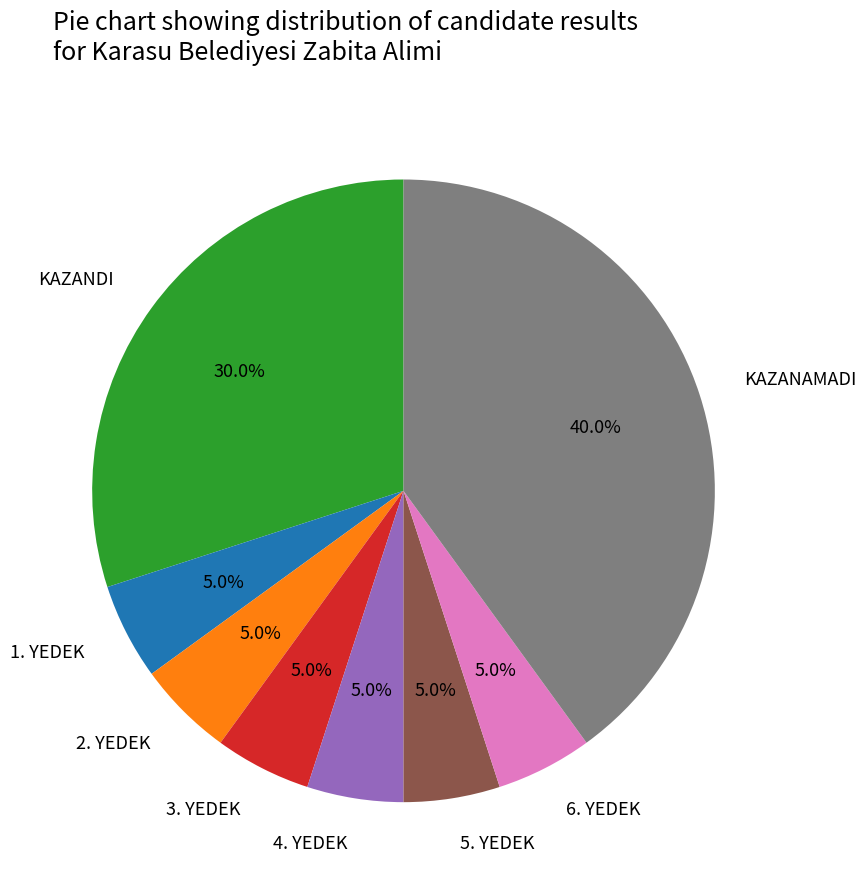

What is the ratio of the value at 5. YEDEK to the value at 3. YEDEK?

1.0